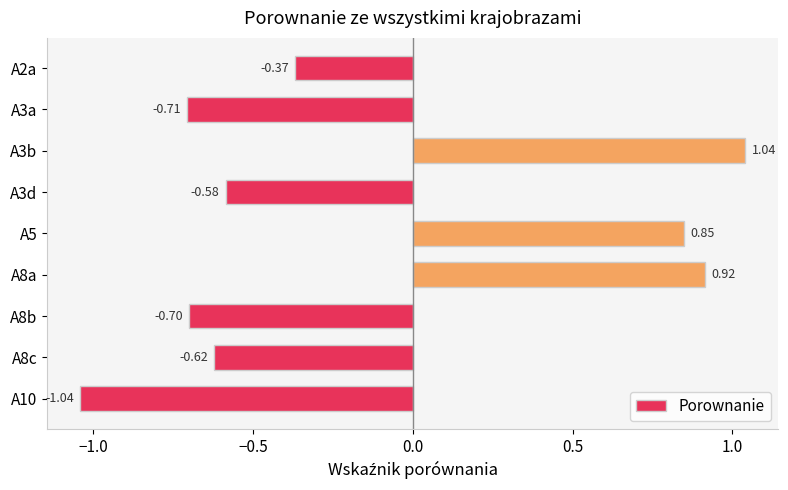

How many bars are there in total?

9